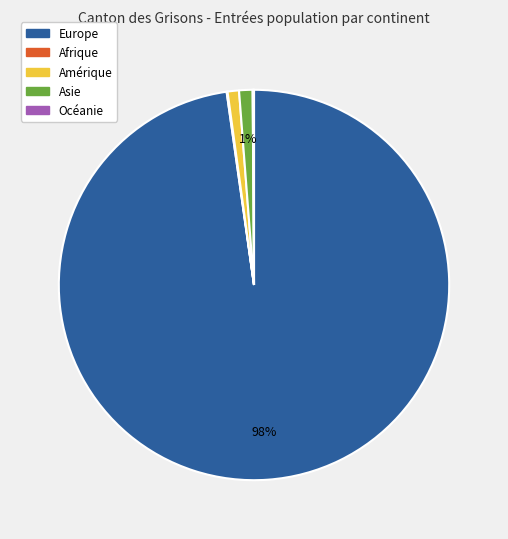

Is it true that Amérique is 15% of the pie?

False